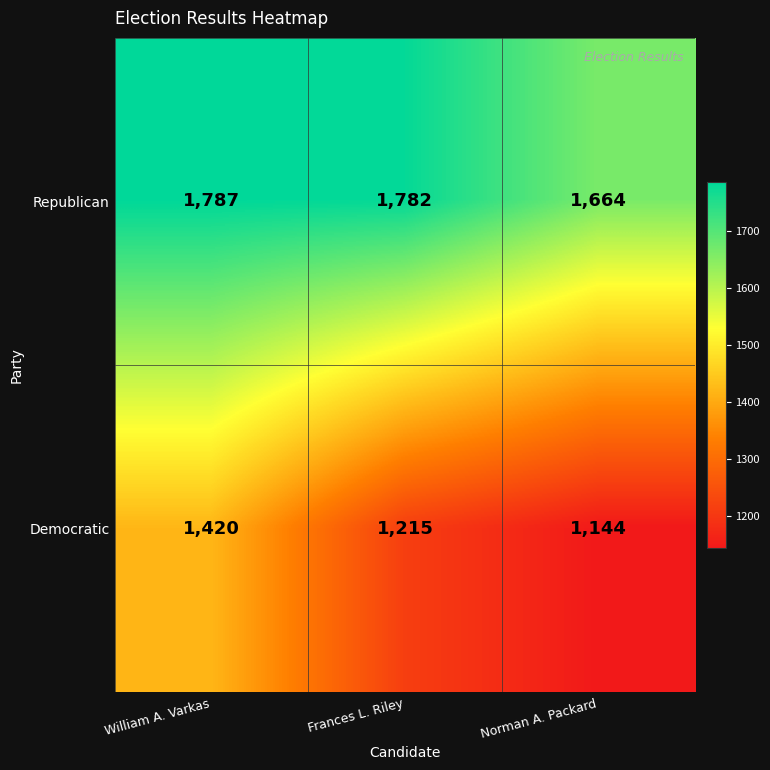

Rank the series by their average value, from highest to lowest.

Republican, Democratic